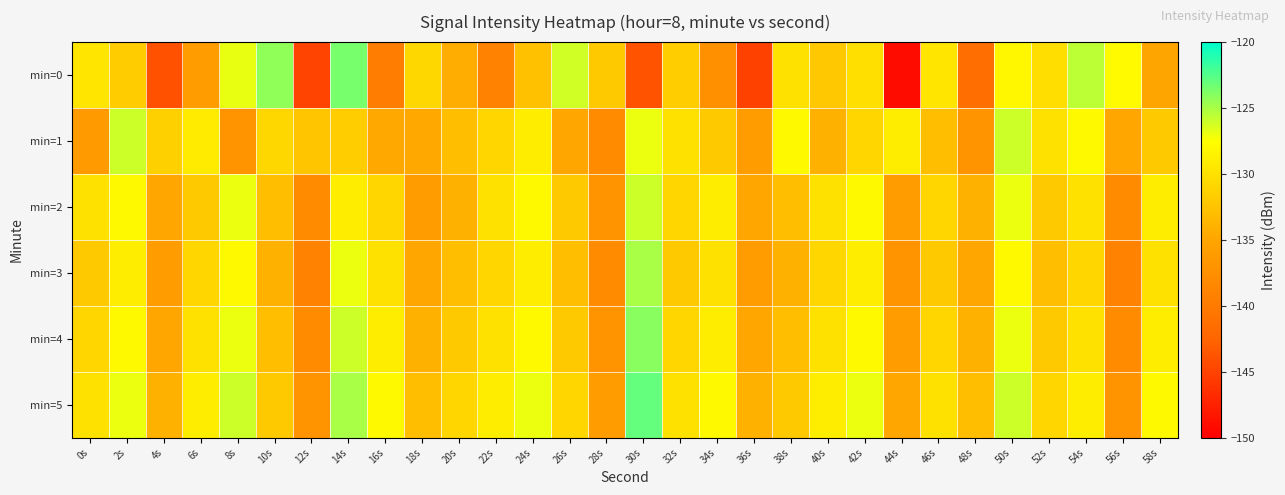

Reading left to right, transcribe all the data shown in this chart.

min=0: 0s=-129.7	2s=-131.7	4s=-143.9	6s=-136.1	8s=-126.8	10s=-124.3	12s=-145.0	14s=-123.5	16s=-139.8	18s=-130.8	20s=-134.4	22s=-139.0	24s=-132.7	26s=-126.2	28s=-132.1	30s=-143.9	32s=-131.7	34s=-137.5	36s=-145.1	38s=-130.0	40s=-132.1	42s=-130.1	44s=-149.0	46s=-129.7	48s=-141.5	50s=-128.2	52s=-130.3	54s=-125.6	56s=-127.9	58s=-135.1
min=1: 0s=-136.2	2s=-126.0	4s=-131.4	6s=-129.2	8s=-137.1	10s=-130.8	12s=-132.2	14s=-131.7	16s=-134.7	18s=-134.7	20s=-133.0	22s=-131.0	24s=-129.0	26s=-135.0	28s=-138.0	30s=-127.0	32s=-130.0	34s=-132.0	36s=-136.0	38s=-128.0	40s=-134.0	42s=-131.0	44s=-129.0	46s=-133.0	48s=-137.0	50s=-126.0	52s=-130.0	54s=-128.0	56s=-135.0	58s=-132.0
min=2: 0s=-130.0	2s=-128.0	4s=-135.0	6s=-132.0	8s=-127.0	10s=-133.0	12s=-138.0	14s=-129.0	16s=-131.0	18s=-136.0	20s=-134.0	22s=-130.0	24s=-128.0	26s=-132.0	28s=-137.0	30s=-126.0	32s=-131.0	34s=-129.0	36s=-135.0	38s=-133.0	40s=-130.0	42s=-128.0	44s=-136.0	46s=-131.0	48s=-134.0	50s=-127.0	52s=-132.0	54s=-130.0	56s=-138.0	58s=-129.0
min=3: 0s=-132.0	2s=-129.0	4s=-136.0	6s=-131.0	8s=-128.0	10s=-134.0	12s=-139.0	14s=-127.0	16s=-130.0	18s=-135.0	20s=-133.0	22s=-131.0	24s=-129.0	26s=-133.0	28s=-138.0	30s=-125.0	32s=-132.0	34s=-130.0	36s=-136.0	38s=-134.0	40s=-131.0	42s=-129.0	44s=-137.0	46s=-132.0	48s=-135.0	50s=-128.0	52s=-133.0	54s=-131.0	56s=-139.0	58s=-130.0
min=4: 0s=-131.0	2s=-128.0	4s=-135.0	6s=-130.0	8s=-127.0	10s=-133.0	12s=-138.0	14s=-126.0	16s=-129.0	18s=-134.0	20s=-132.0	22s=-130.0	24s=-128.0	26s=-132.0	28s=-137.0	30s=-124.0	32s=-131.0	34s=-129.0	36s=-135.0	38s=-133.0	40s=-130.0	42s=-128.0	44s=-136.0	46s=-131.0	48s=-134.0	50s=-127.0	52s=-132.0	54s=-130.0	56s=-138.0	58s=-129.0
min=5: 0s=-130.0	2s=-127.0	4s=-134.0	6s=-129.0	8s=-126.0	10s=-132.0	12s=-137.0	14s=-125.0	16s=-128.0	18s=-133.0	20s=-131.0	22s=-129.0	24s=-127.0	26s=-131.0	28s=-136.0	30s=-123.0	32s=-130.0	34s=-128.0	36s=-134.0	38s=-132.0	40s=-129.0	42s=-127.0	44s=-135.0	46s=-130.0	48s=-133.0	50s=-126.0	52s=-131.0	54s=-129.0	56s=-137.0	58s=-128.0